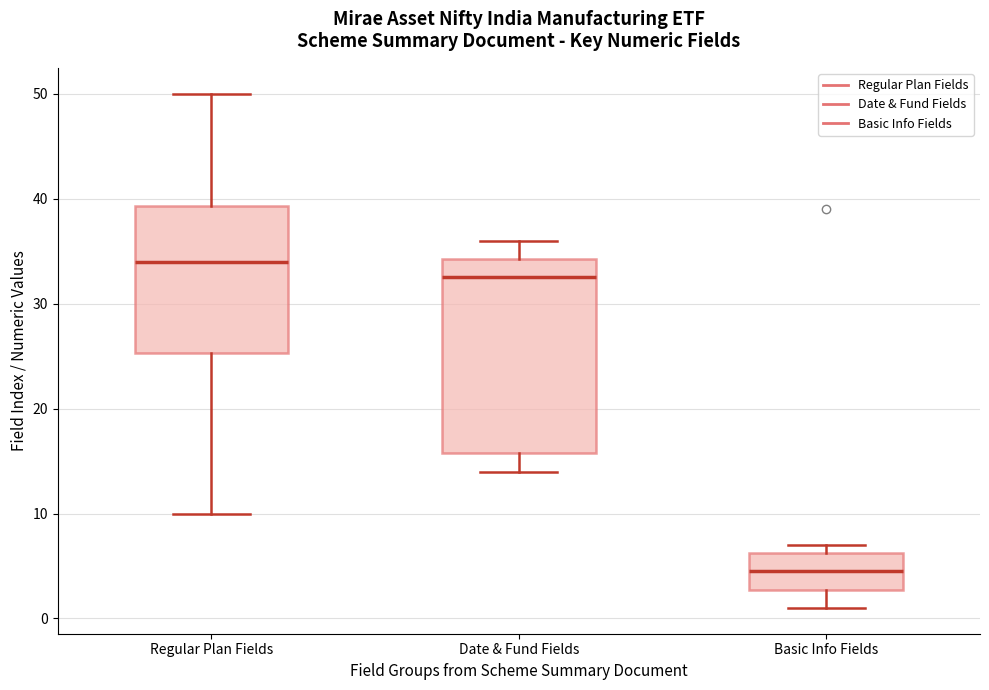

Where does the upper whisker of the box for Regular Plan Fields end on the y-axis? The values are not printed on the chart, so give them approximately, as read against the axis.

50